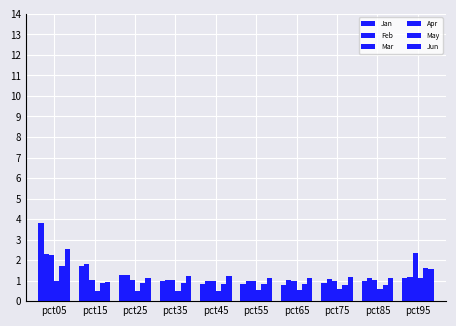

How many groups of bars are there?

10